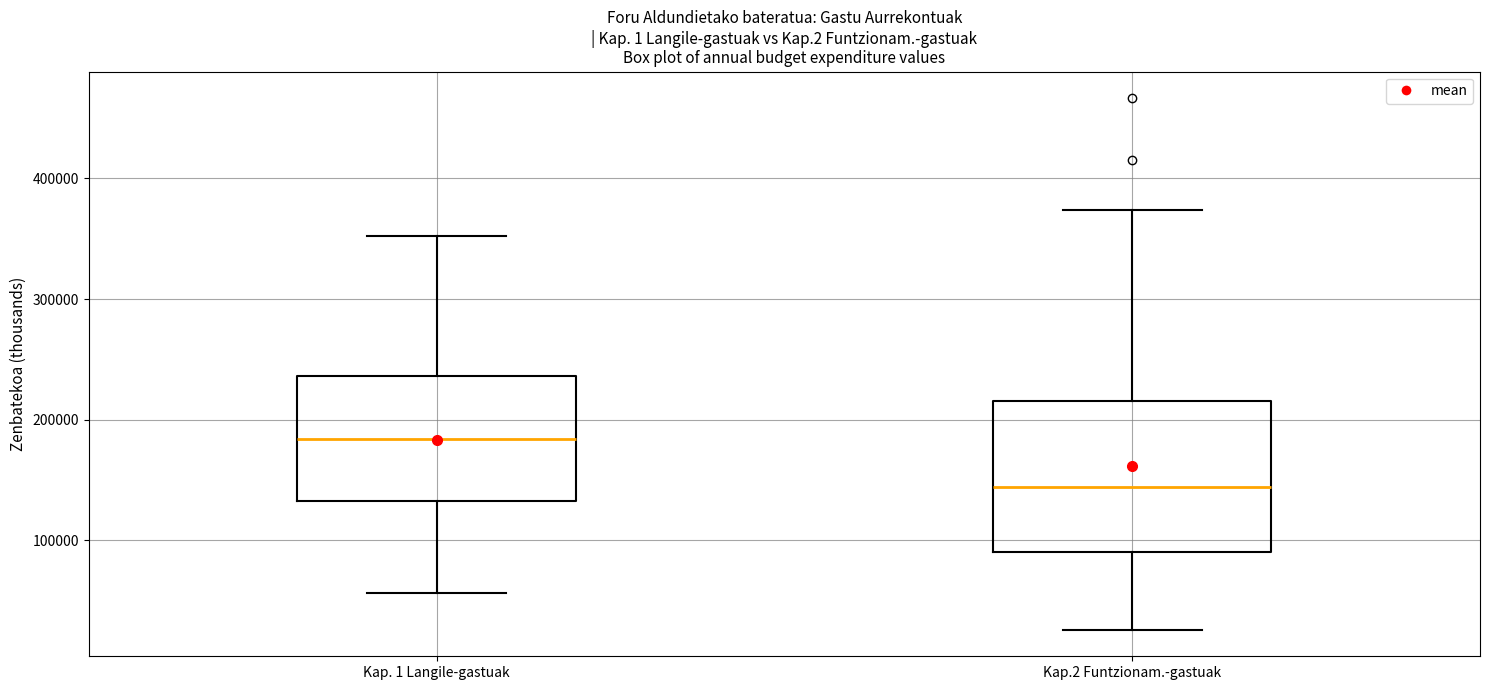

Comparing the boxes themselves (not the whiskers), which one is the tallest?

Kap.2 Funtzionam.-gastuak